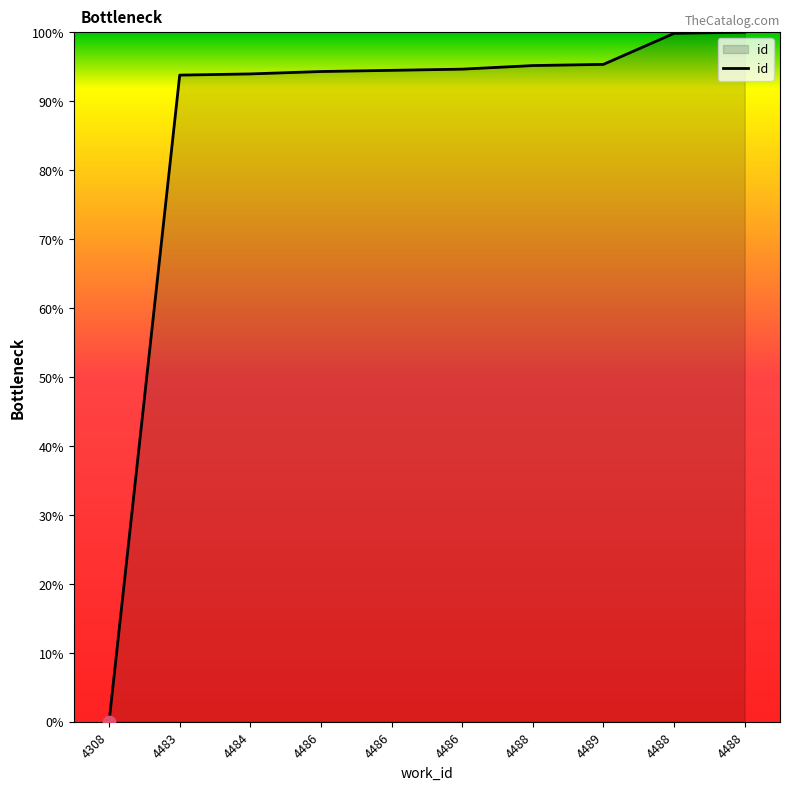

How many lines are shown in the chart?

1